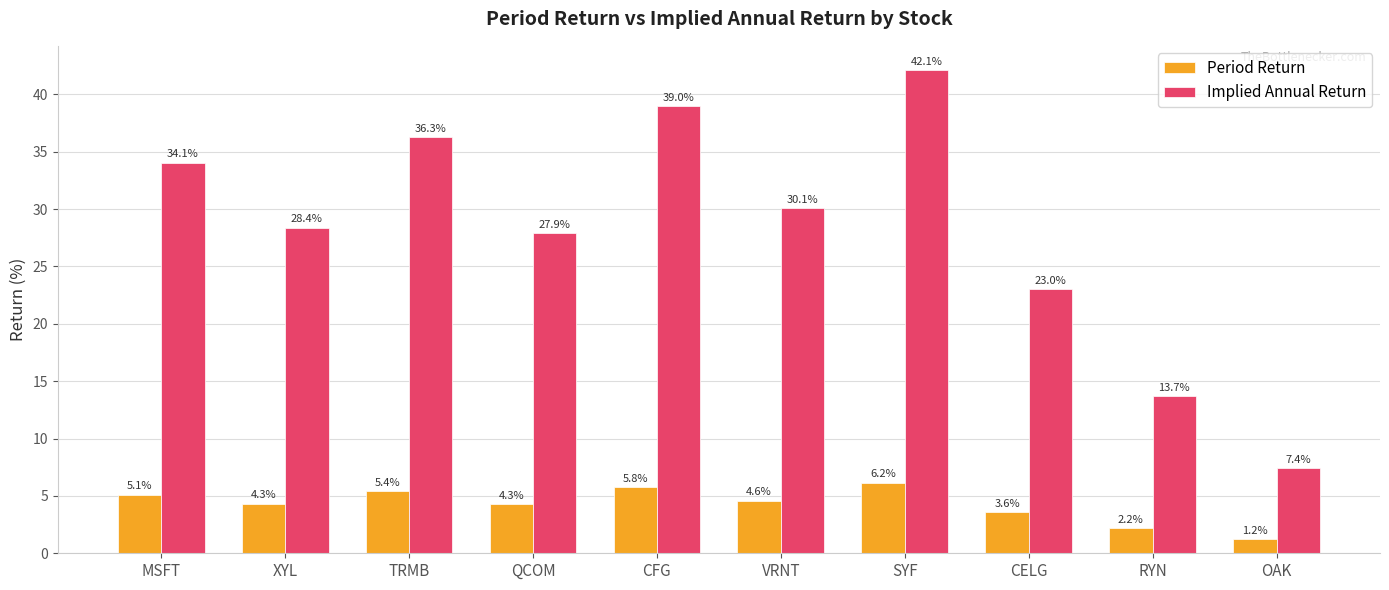

Which series changed the most between XYL and VRNT?

Implied Annual Return